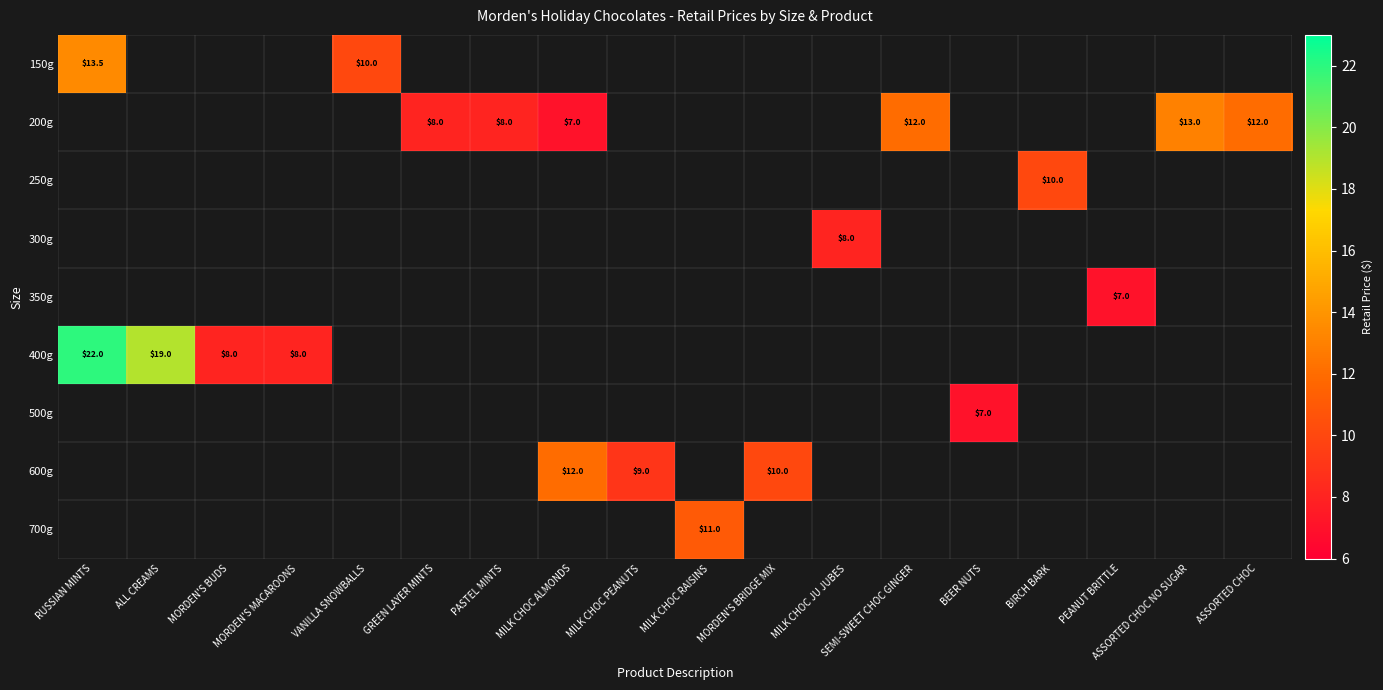

How many values in 500g are above zero?

1